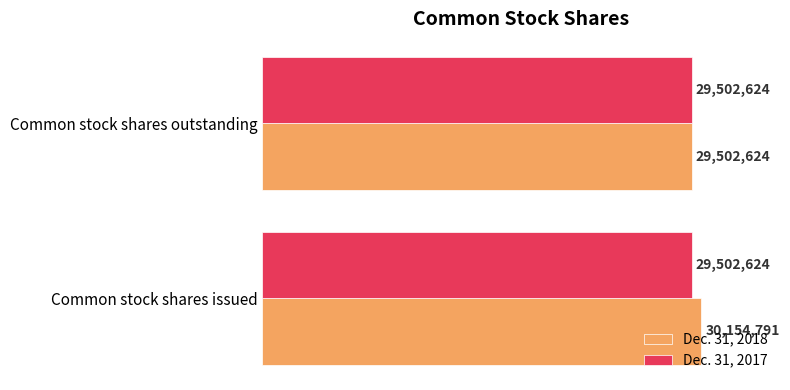

List the series in order of their peak value, lowest first.

Dec. 31, 2017, Dec. 31, 2018